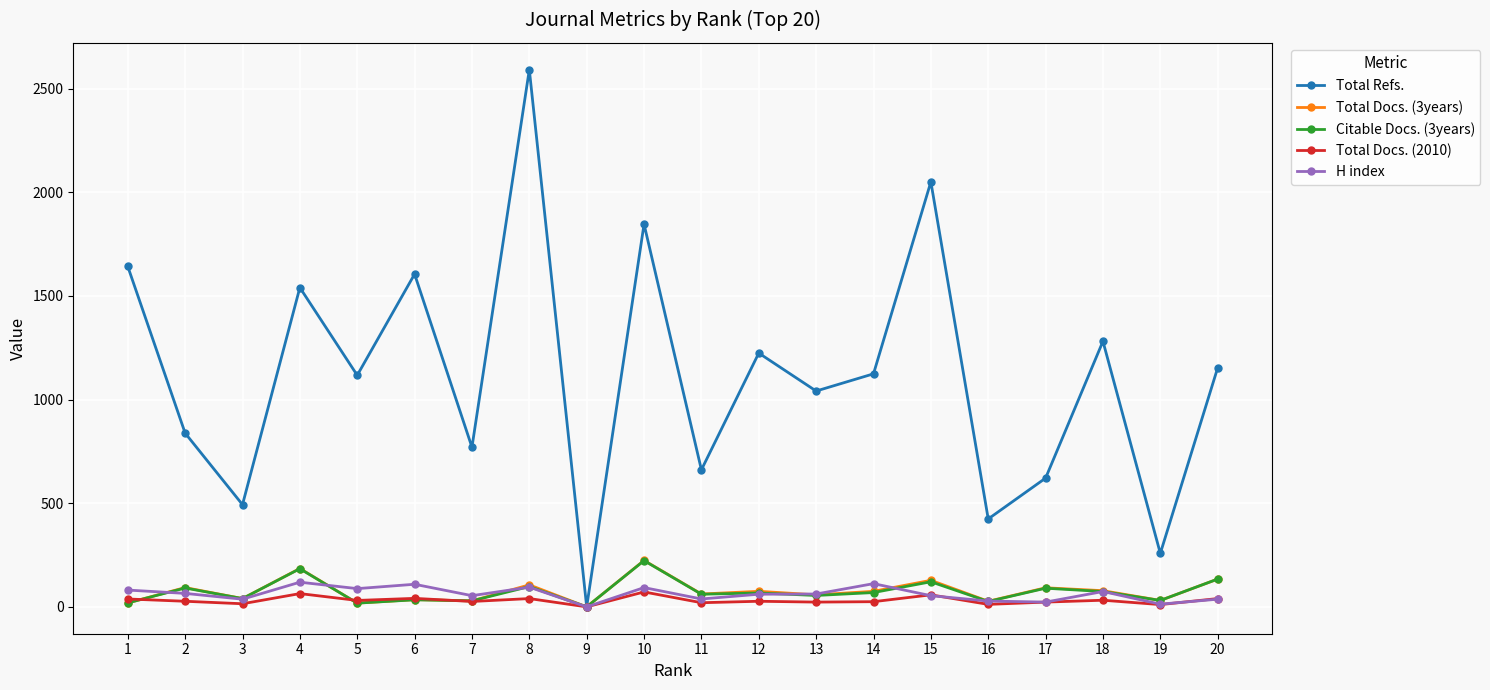

The value of Citable Docs. (3years) at 10 is 136. True or false?

False